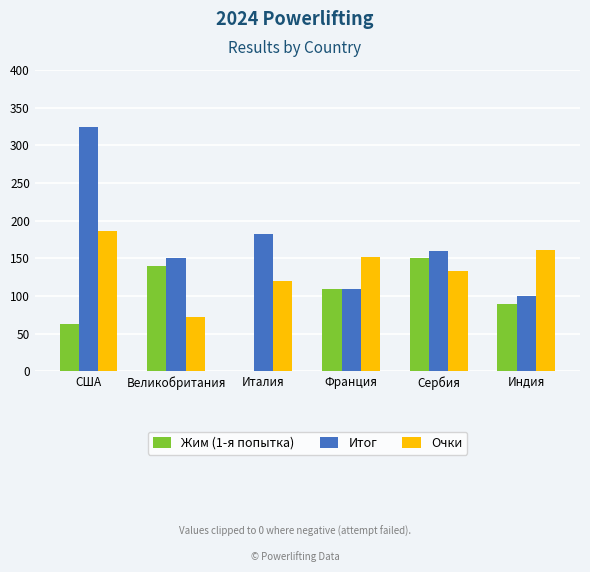

What value does the Очки series have at Италия?

119.7